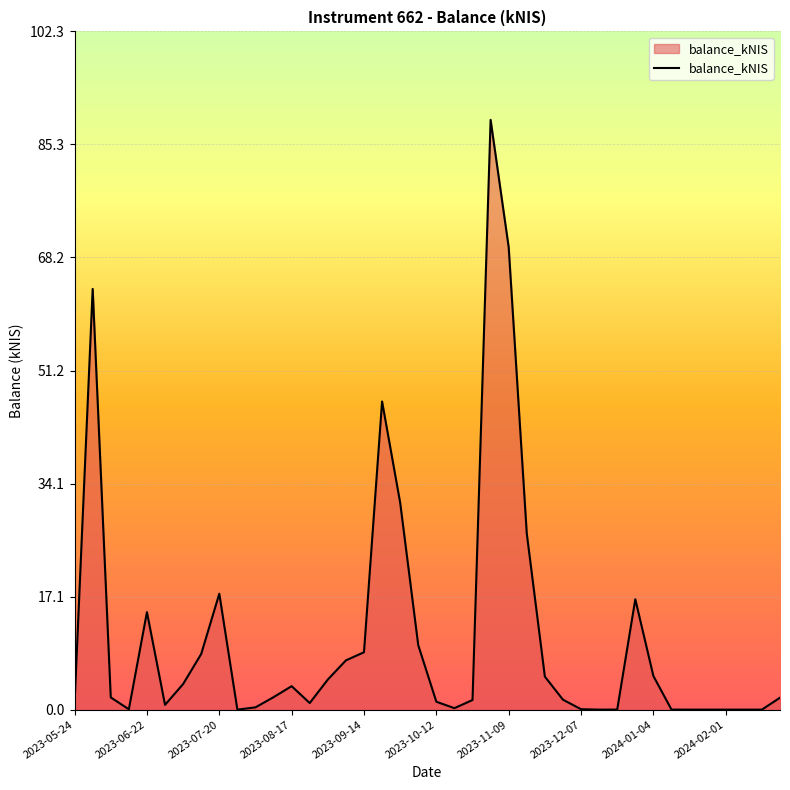

What is the maximum value shown in the chart?

89.0